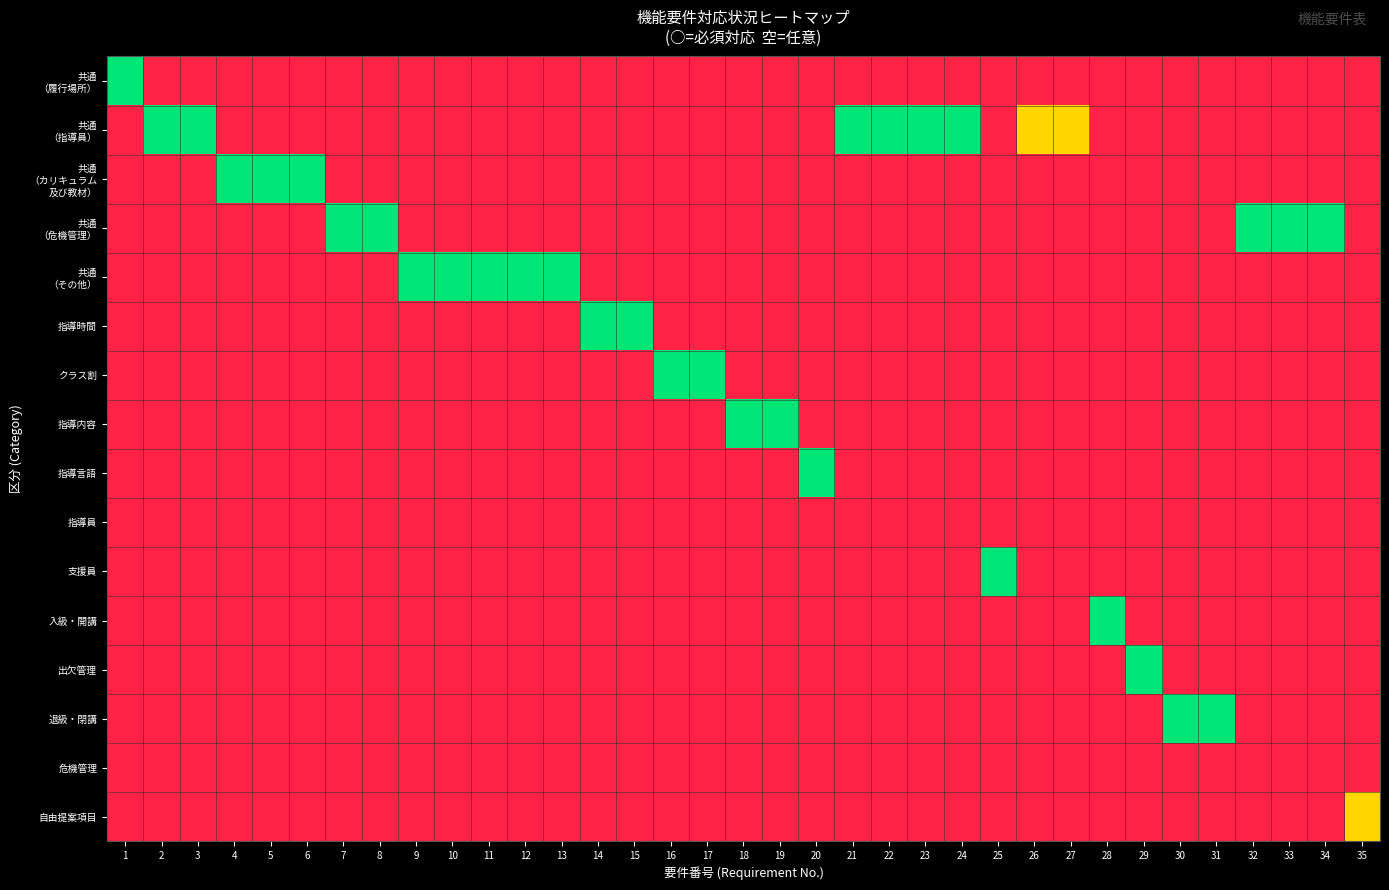

What is the total value across all series at 23?

2